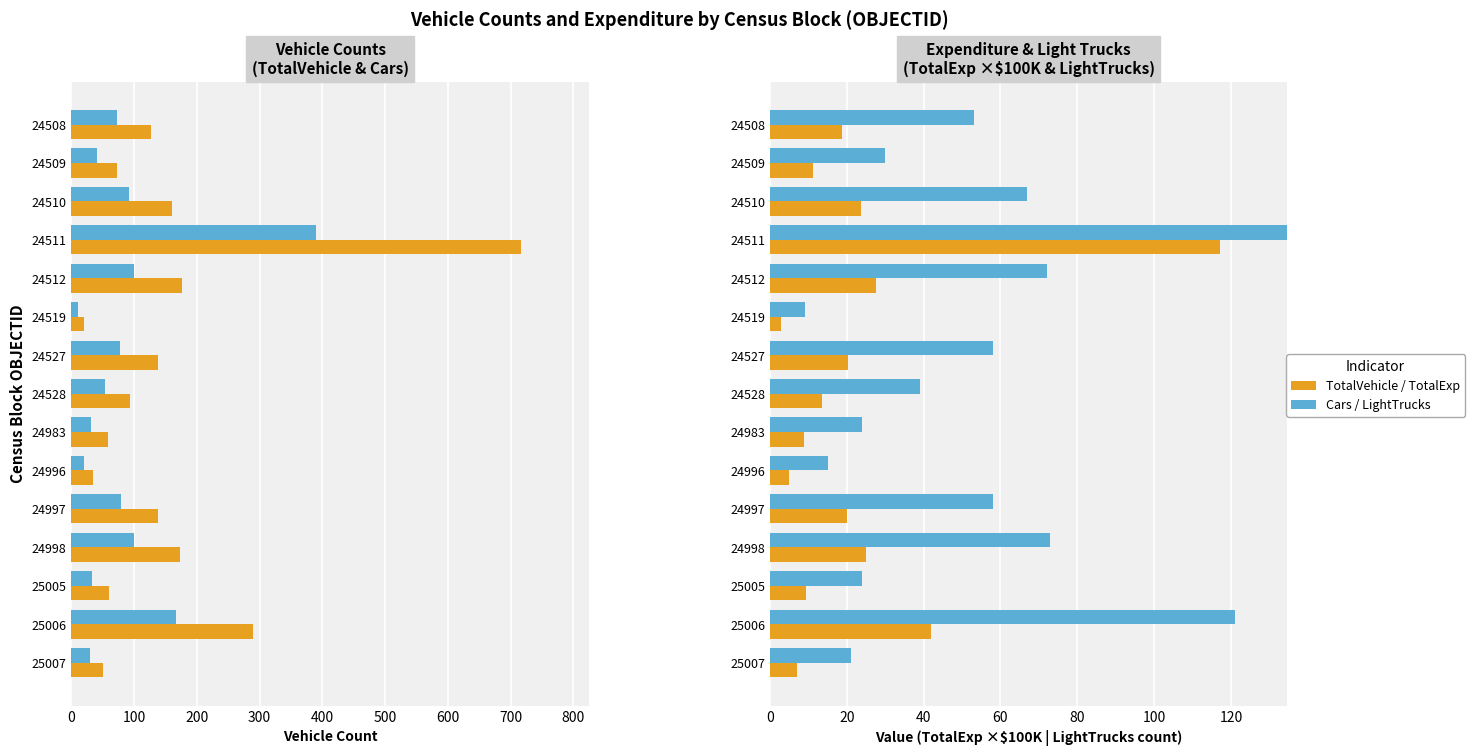

At 24998, list the series in order from largest to smallest.

TotalVehicle, Cars, LightTrucks, TotalExp (×$100K)